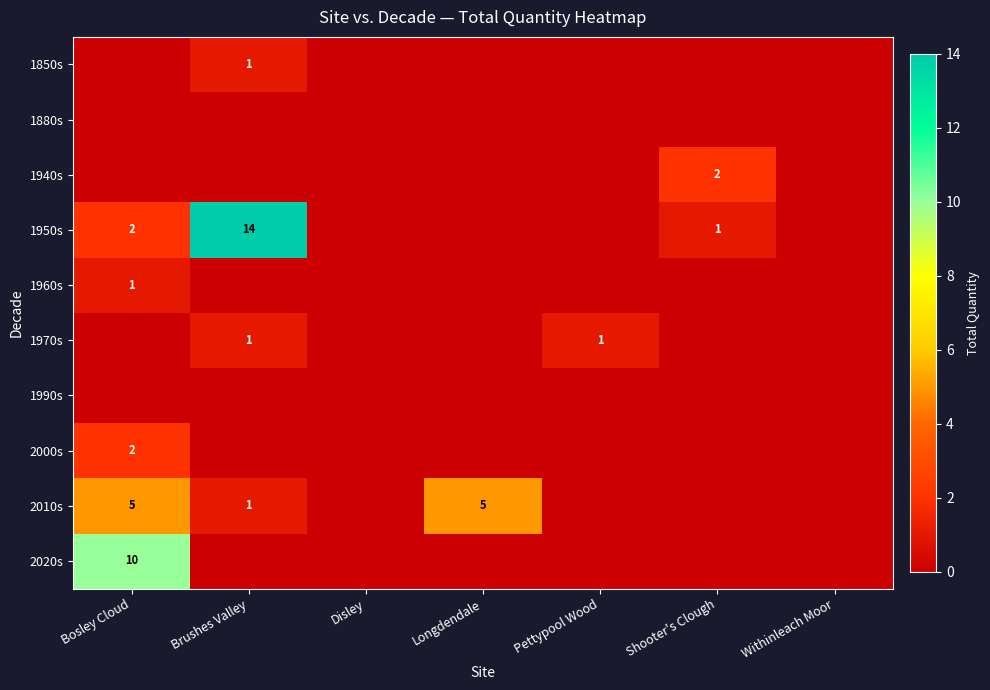

Between Shooter's Clough and Bosley Cloud, which is larger?

Shooter's Clough